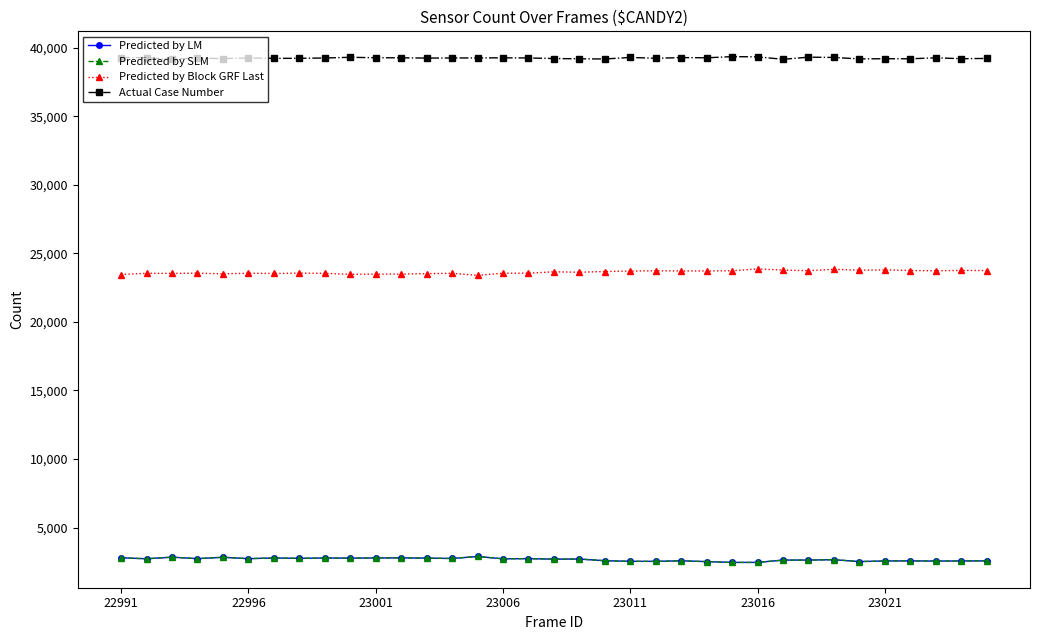

True or false: Actual Case Number and Predicted by Block GRF Last cross at least once.

False